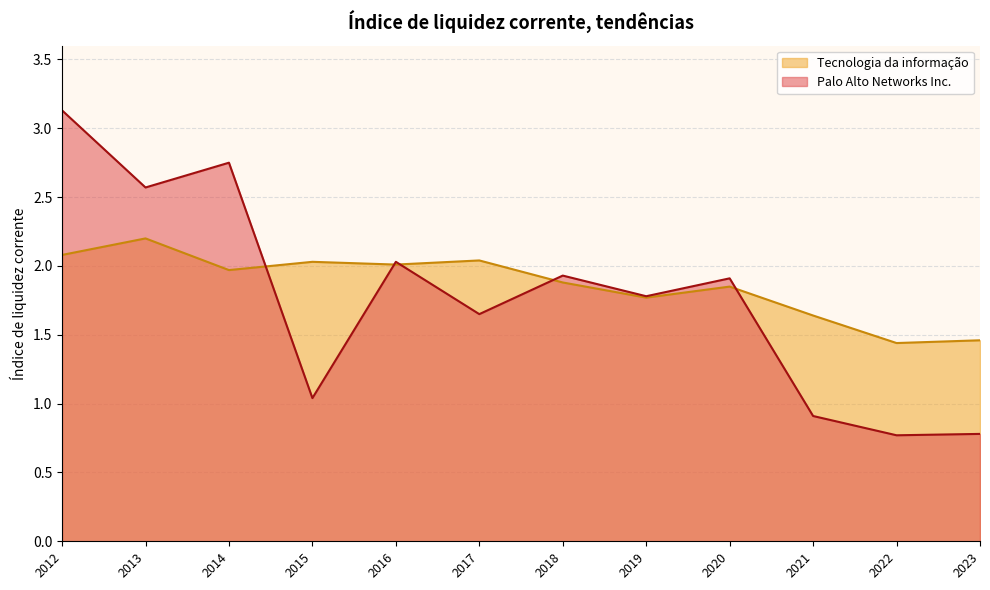

What is the average value of the Tecnologia da informação series?

1.9